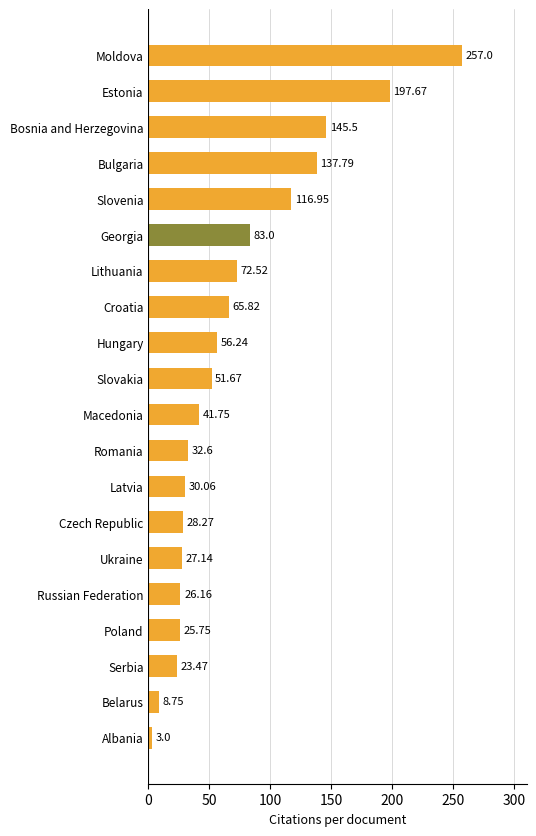

Which has a higher value, Serbia or Albania?

Serbia